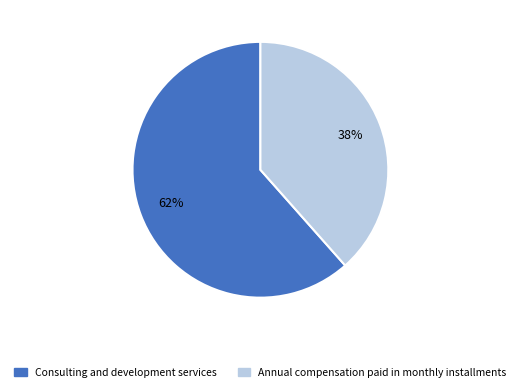

Is it true that Consulting and development services is 55% of the pie?

False